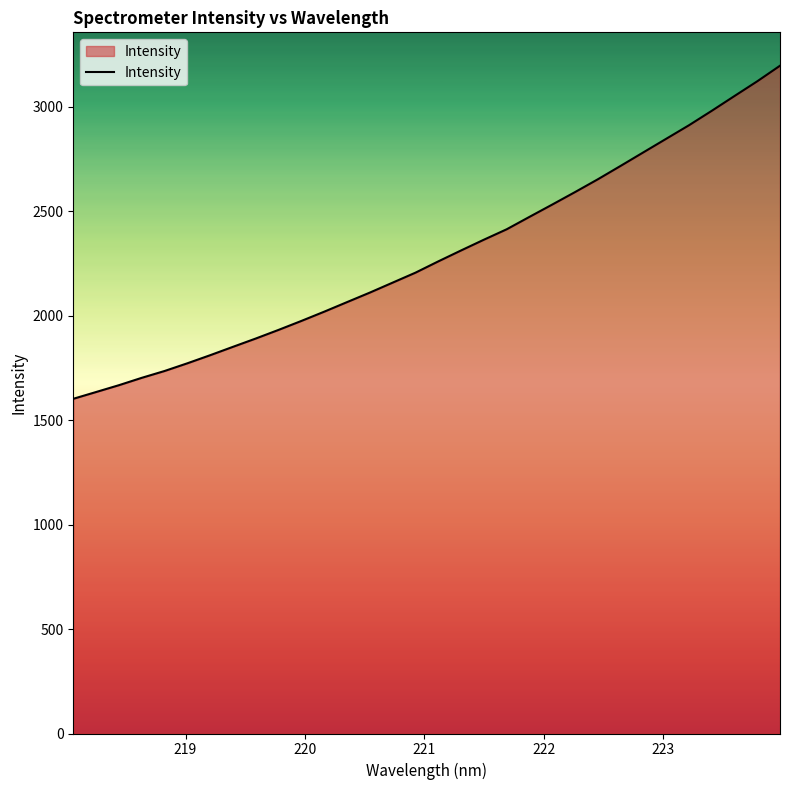

What is the maximum value shown in the chart?

3195.4